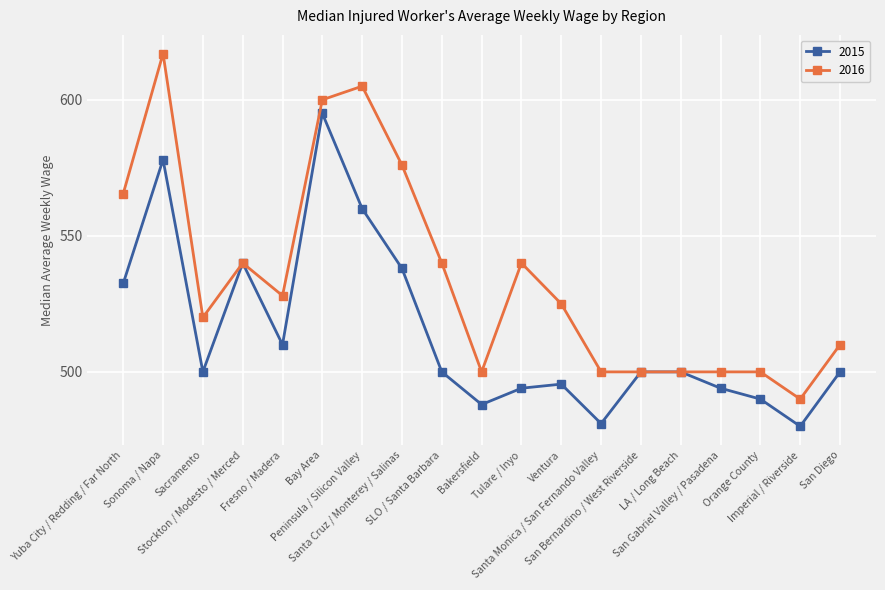

True or false: 2016 has a value of 193.8 at Yuba City / Redding / Far North.

False